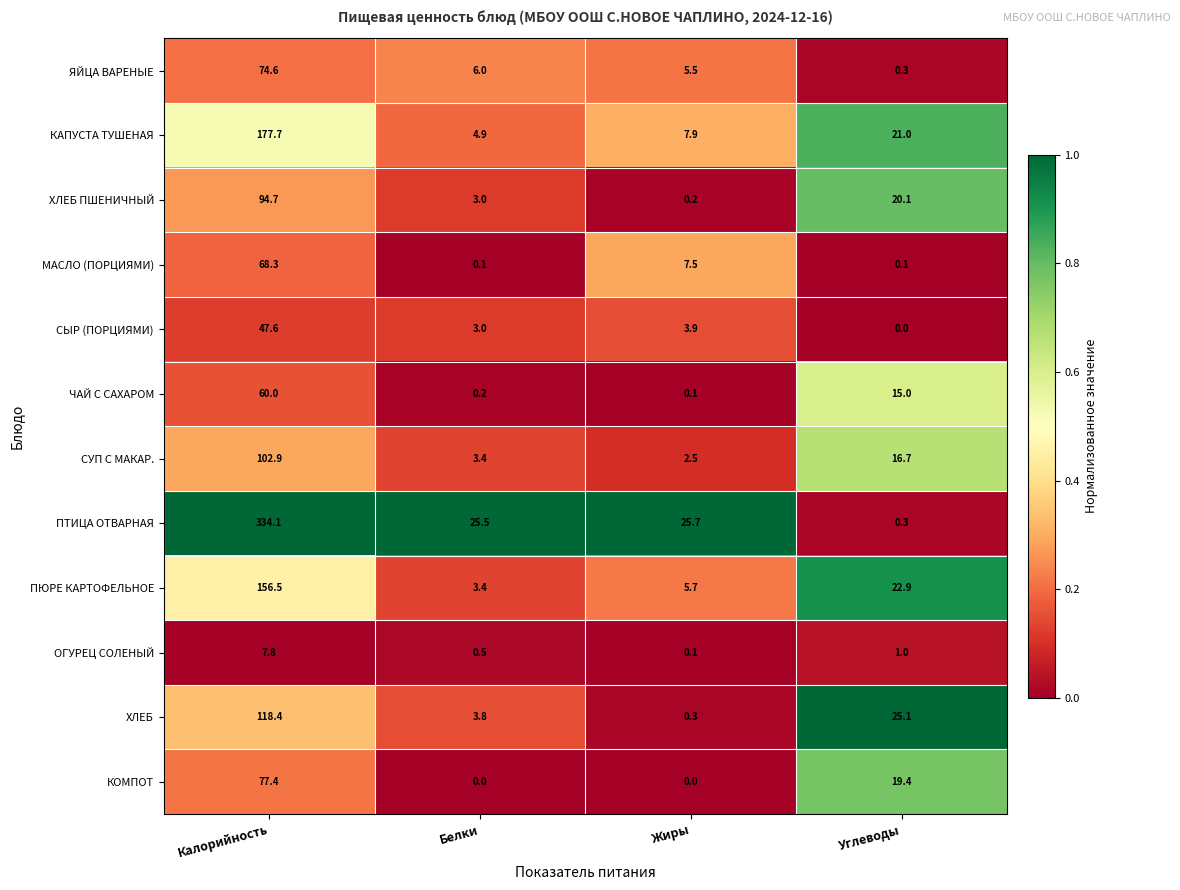

What is the spread (max minus min) of values at Жиры?

25.7